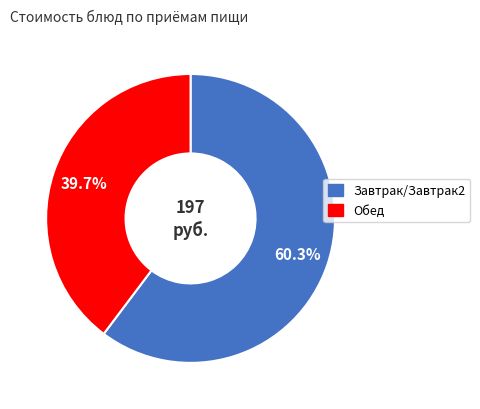

Is there any slice that represents more than half of the pie?

Yes